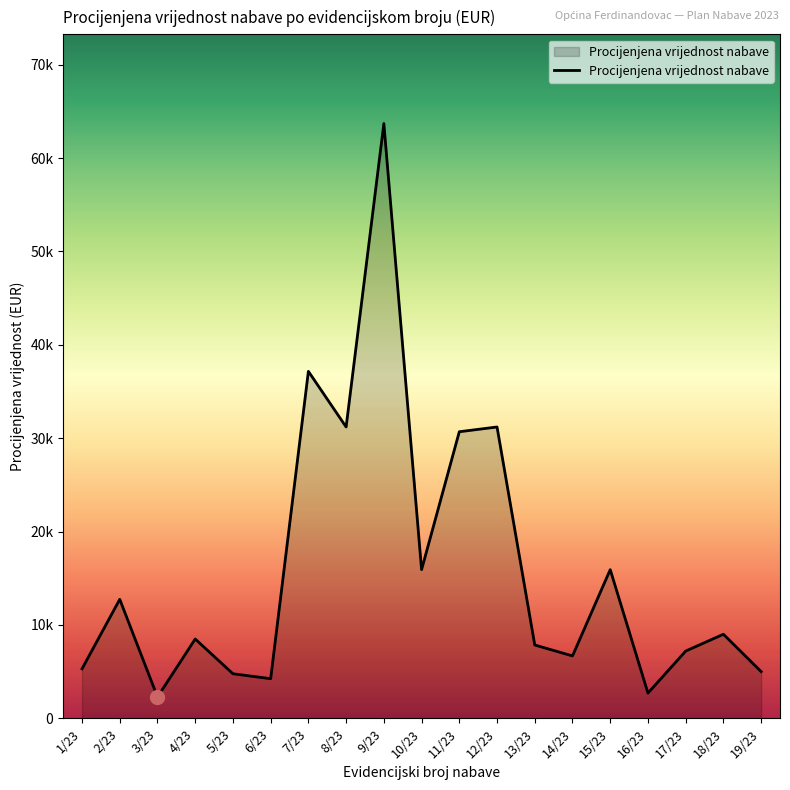

What is the label of the 12th point from the left?

12/23